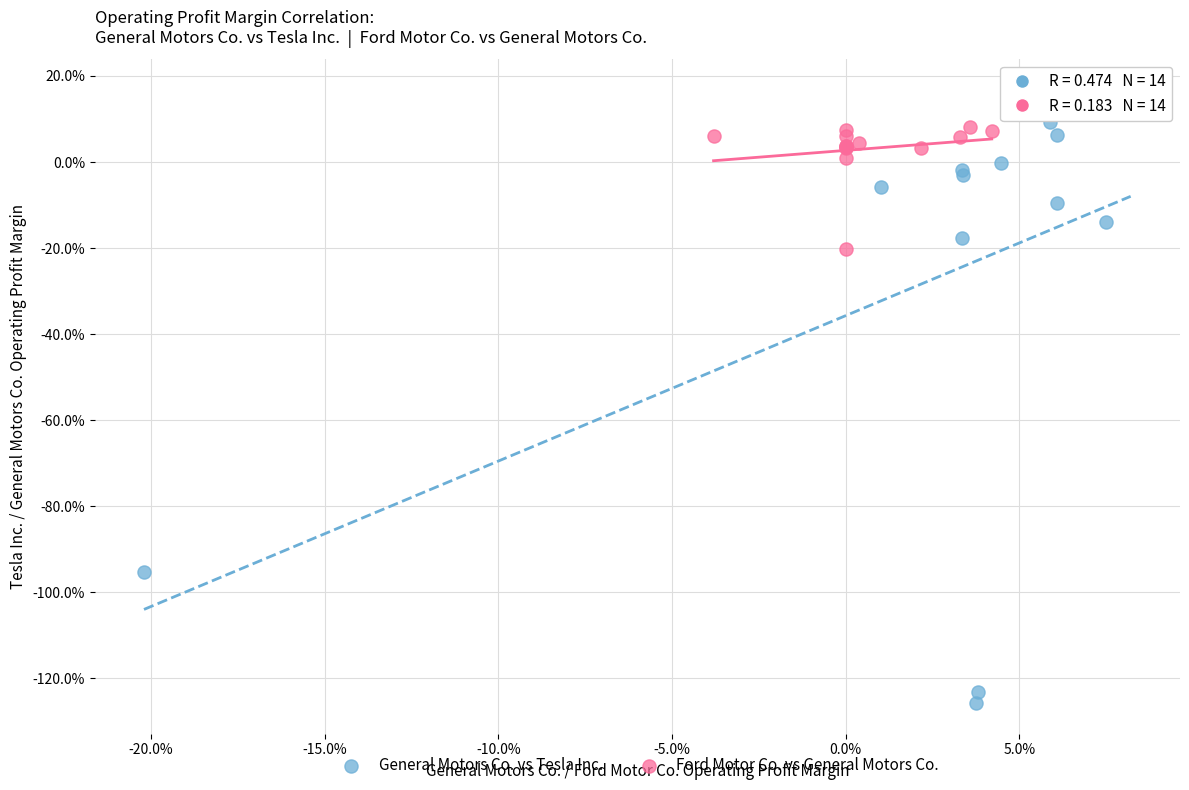

Which series has the widest spread of Y values?

General Motors Co. vs Tesla Inc.